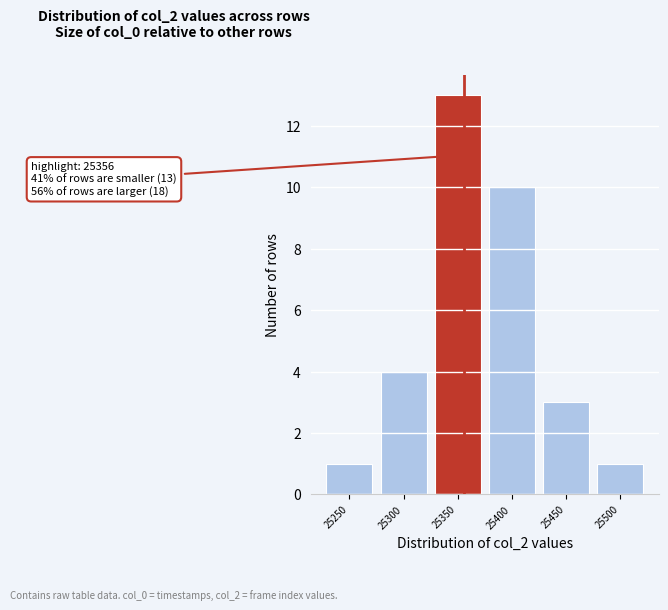

Which range on the x-axis has the tallest bar?

25325 to 25375